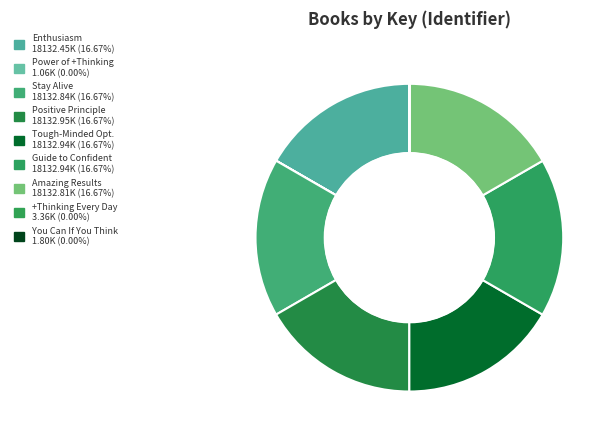

Which category has the biggest portion of the pie?

Positive Principle Today